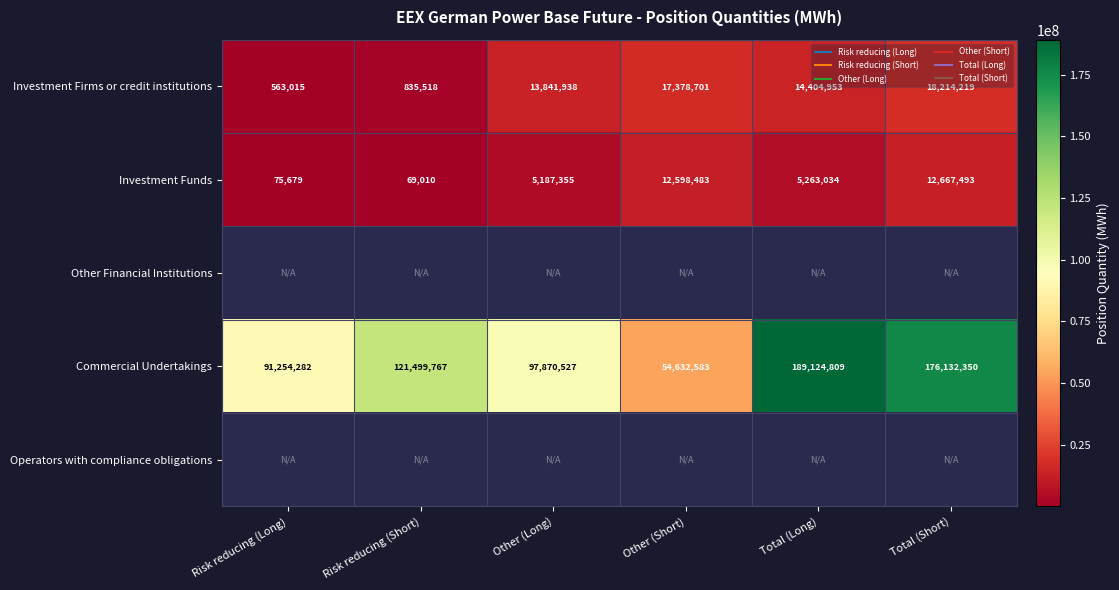

Is it true that Investment Firms or credit institutions equals 22956075.0 at Other (Long)?

False